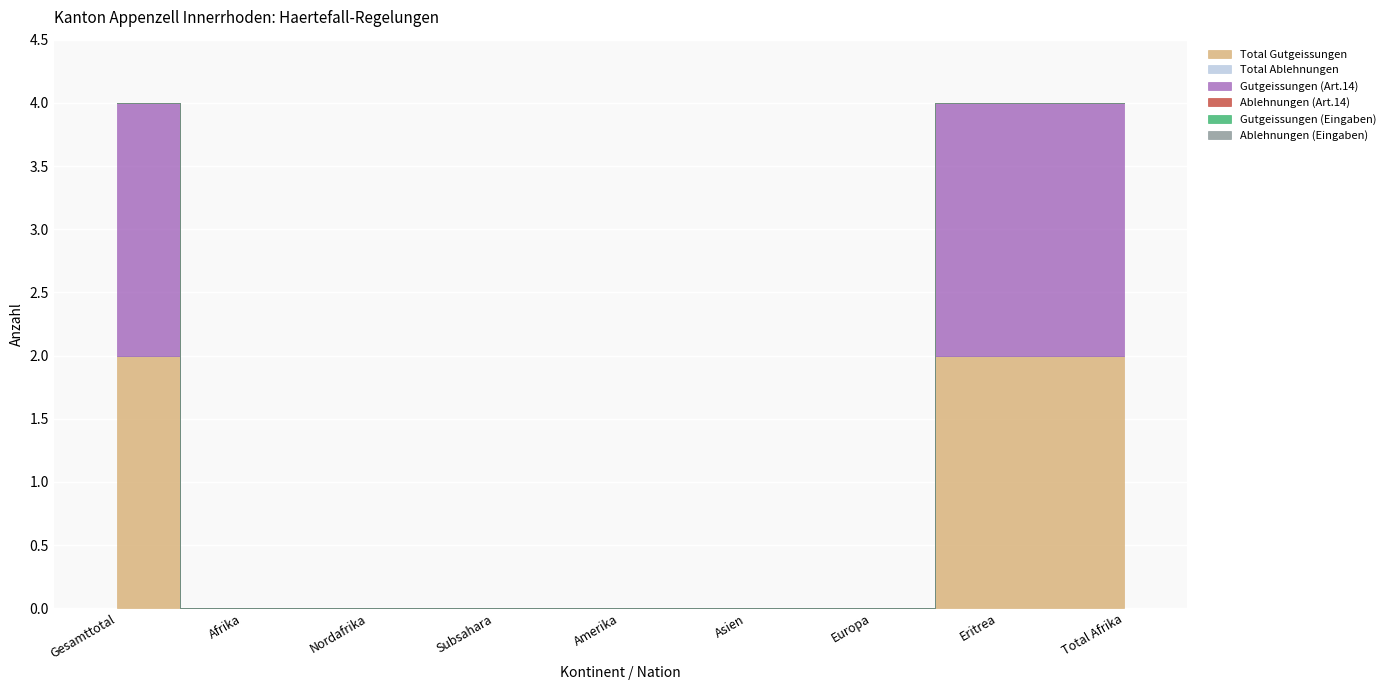

Is this an area chart (filled region under the line)?

No